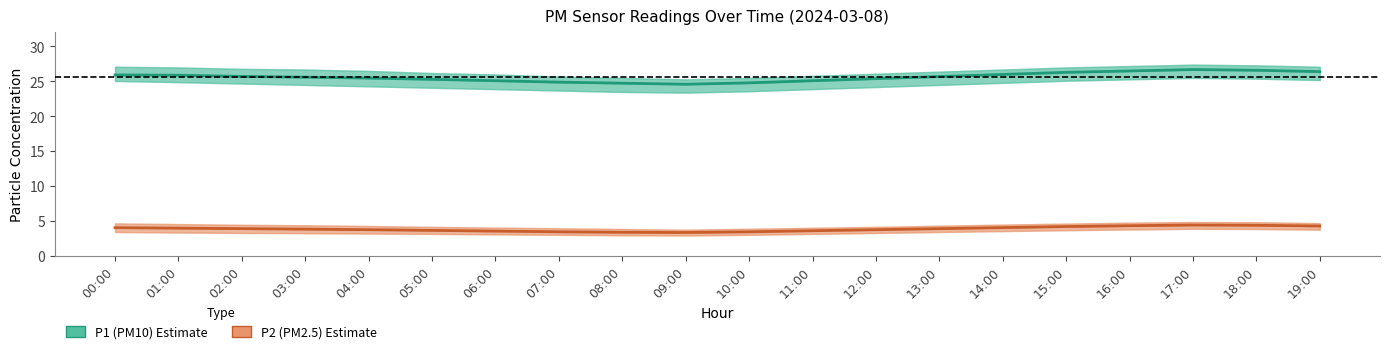

At which label is P2 (PM2.5) closest to 3?

09:00